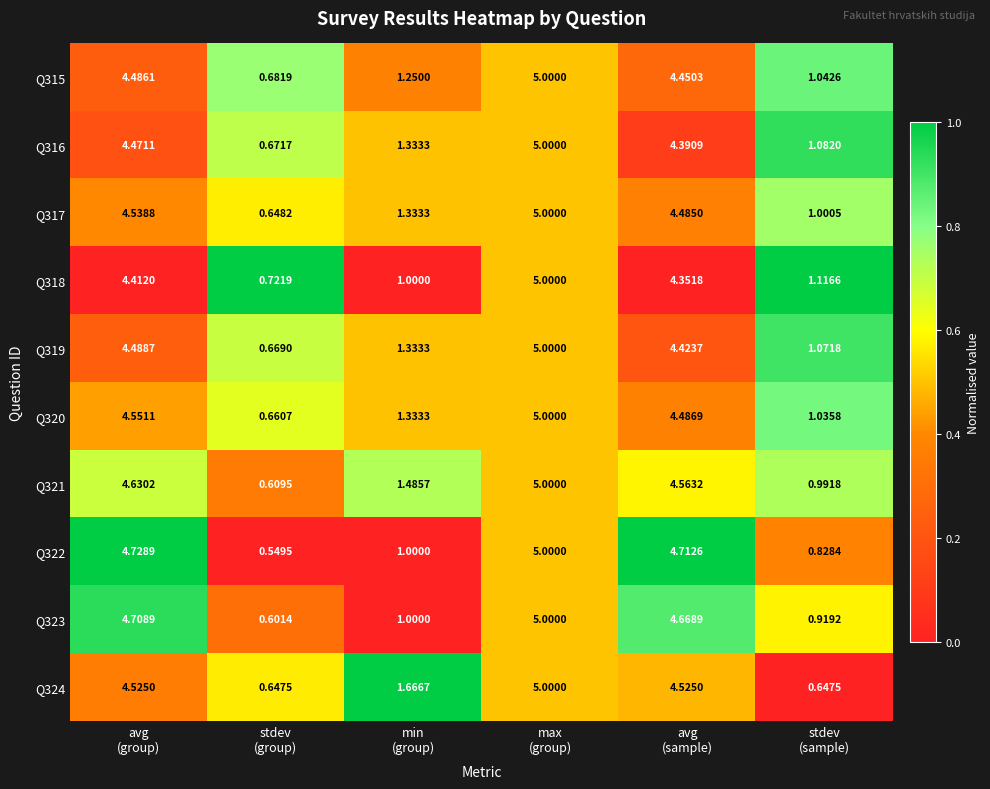

At how many categories does at least one series exceed 0?

6